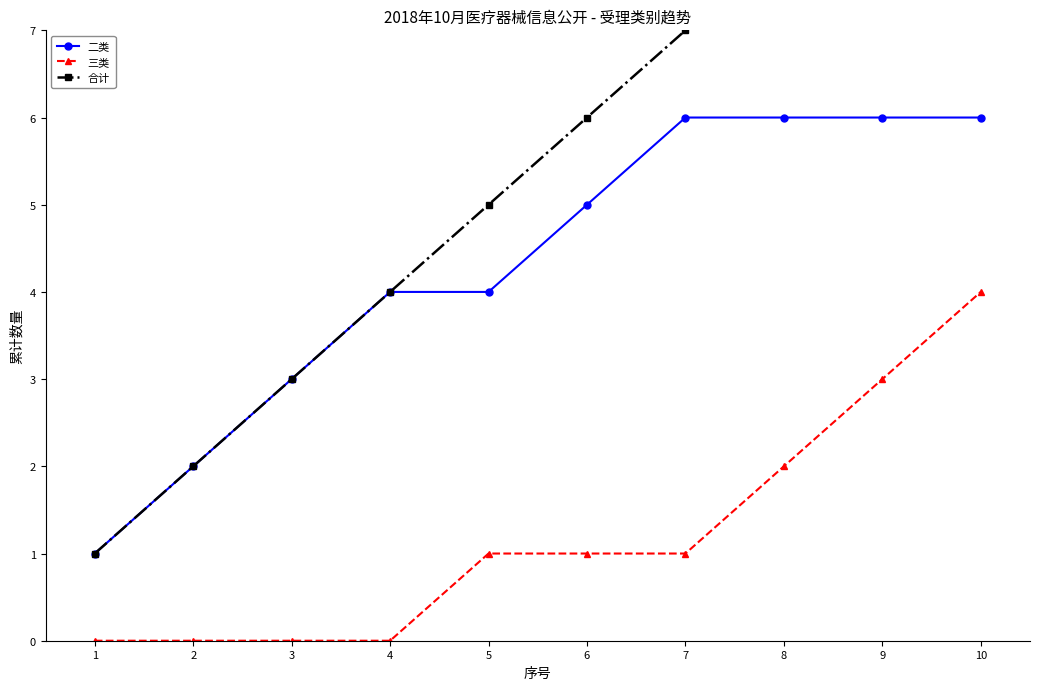

How many distinct data groups are displayed?

3